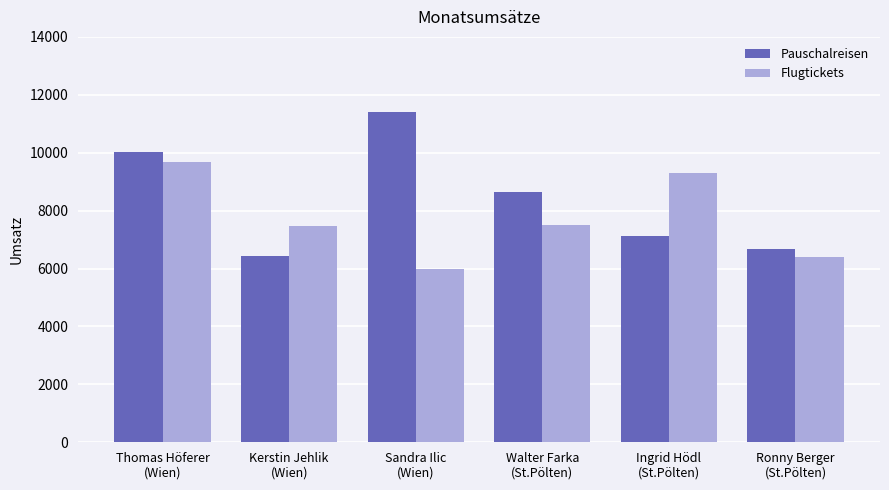

What are all the series names shown in the legend?

Pauschalreisen, Flugtickets